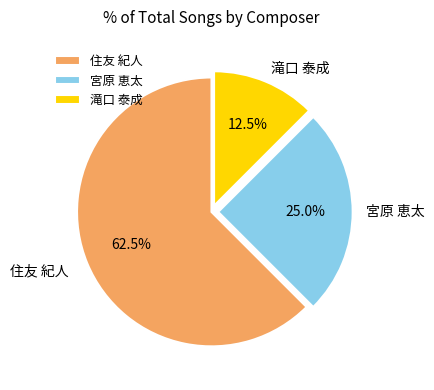

What is the majority slice?

住友 紀人